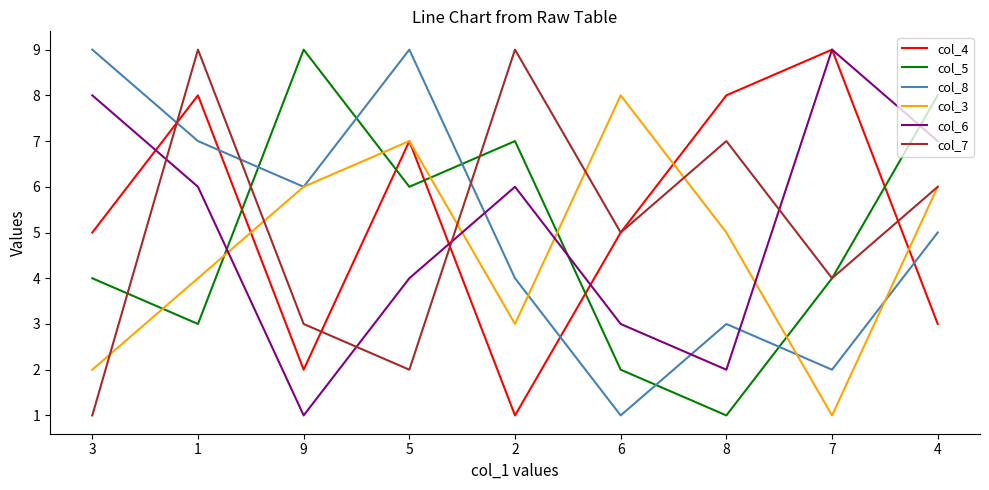

Reading right to left, extract all data points from this chart.

col_4: 4=3	7=9	8=8	6=5	2=1	5=7	9=2	1=8	3=5
col_5: 4=8	7=4	8=1	6=2	2=7	5=6	9=9	1=3	3=4
col_8: 4=5	7=2	8=3	6=1	2=4	5=9	9=6	1=7	3=9
col_3: 4=6	7=1	8=5	6=8	2=3	5=7	9=6	1=4	3=2
col_6: 4=7	7=9	8=2	6=3	2=6	5=4	9=1	1=6	3=8
col_7: 4=6	7=4	8=7	6=5	2=9	5=2	9=3	1=9	3=1